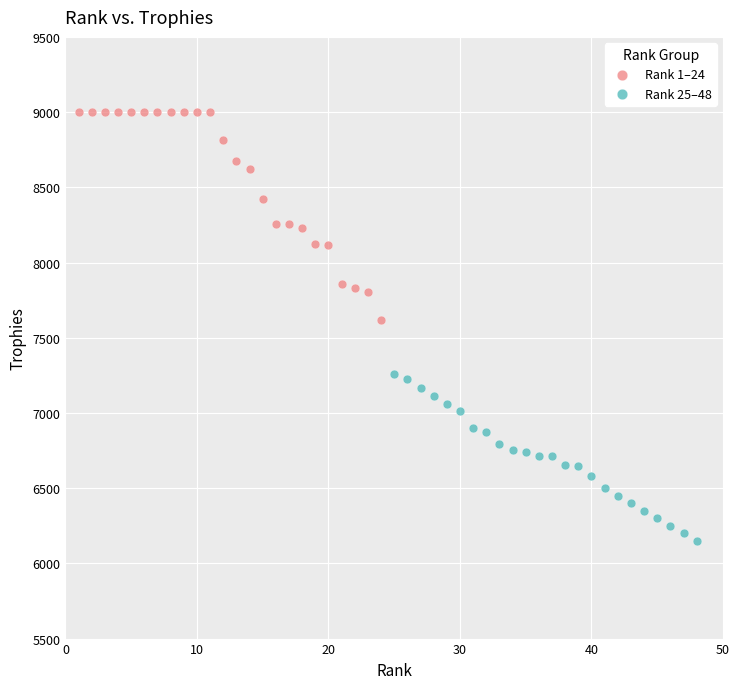

Which series has the largest Y range (max minus min)?

Rank 1–24